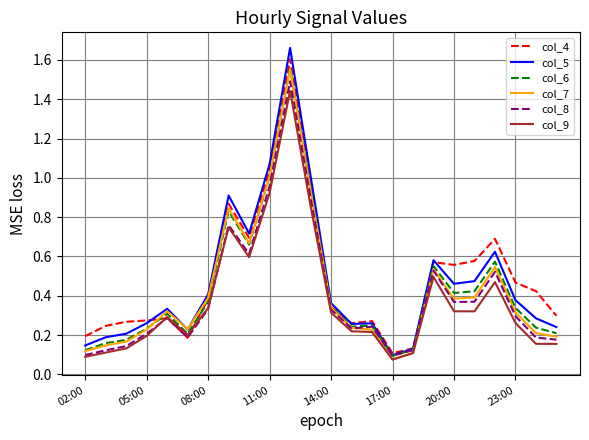

What is the highest value of the col_8 series?

1.5